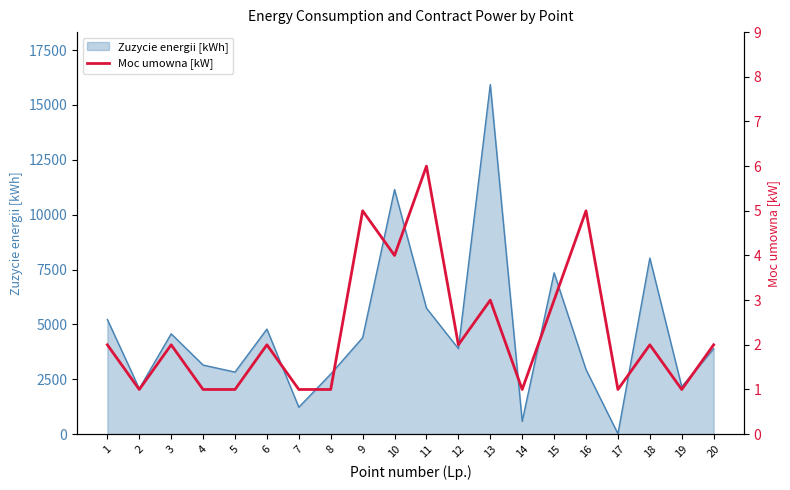

Reading left to right, list all the values displayed in this chart.

1=2	2=1	3=2	4=1	5=1	6=2	7=1	8=1	9=5	10=4	11=6	12=2	13=3	14=1	15=3	16=5	17=1	18=2	19=1	20=2